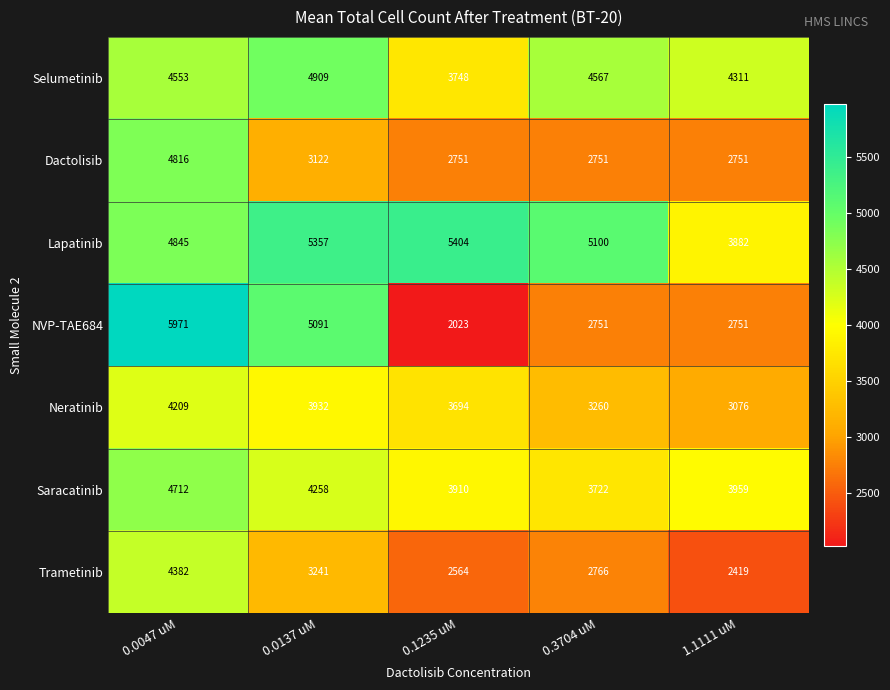

At which category is the sum across all series the highest?

0.0047 uM